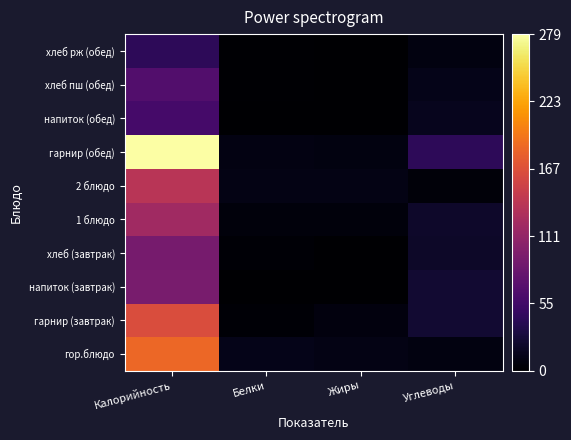

What is the total value across all series at Углеводы?

183